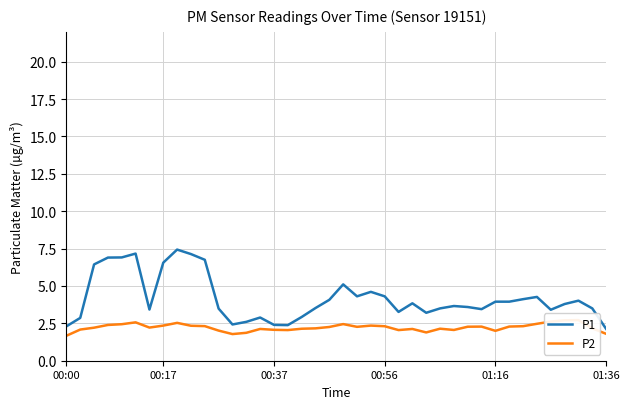

Is the value of P2 at 01:36 greater than the value of P1 at 10?

No